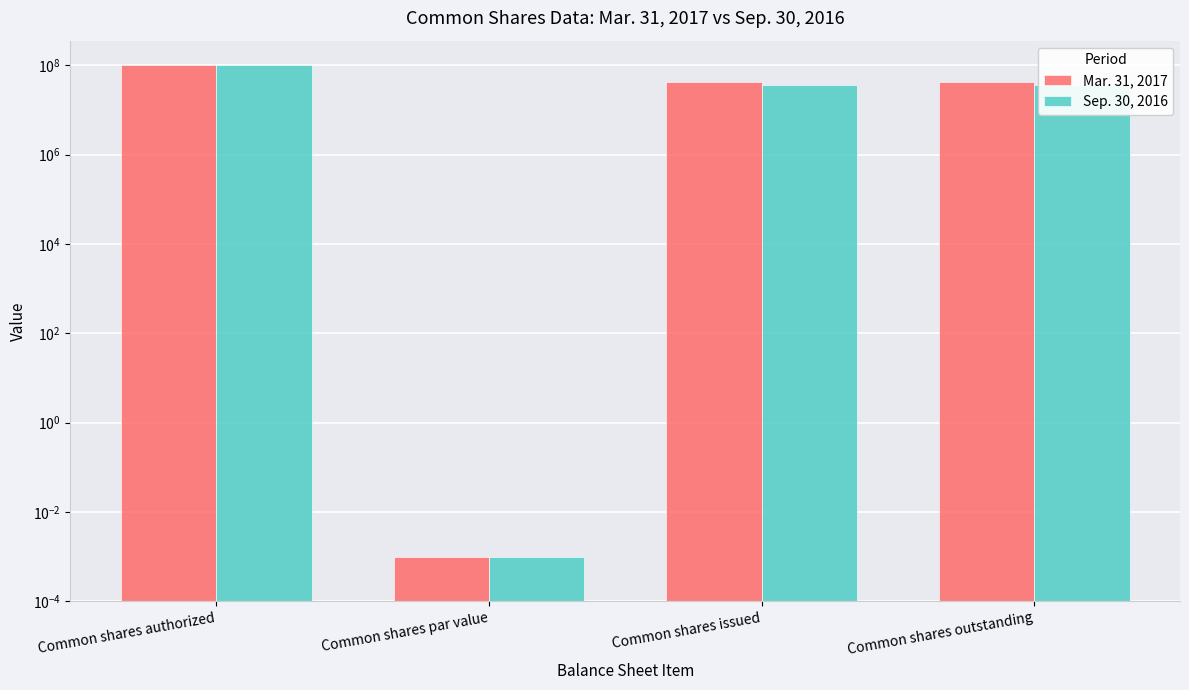

Is the value of Sep. 30, 2016 at Common shares authorized greater than the value of Mar. 31, 2017 at Common shares authorized?

No